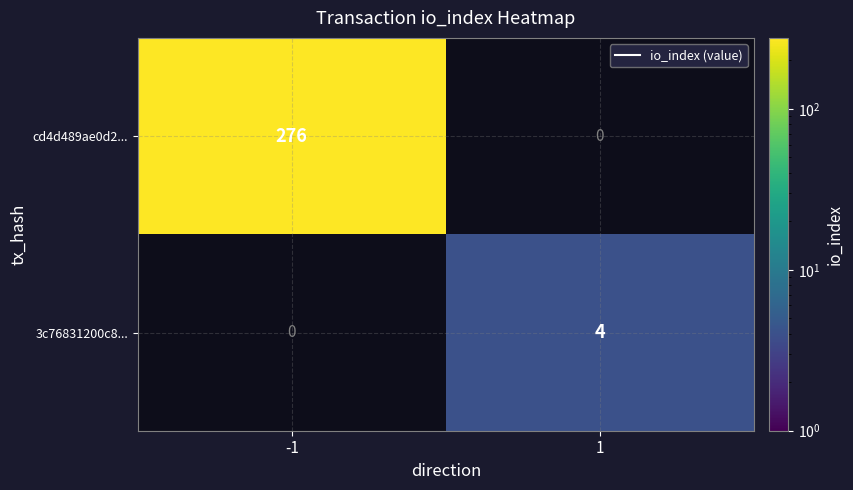

At which category does the chart reach its peak across all series?

-1